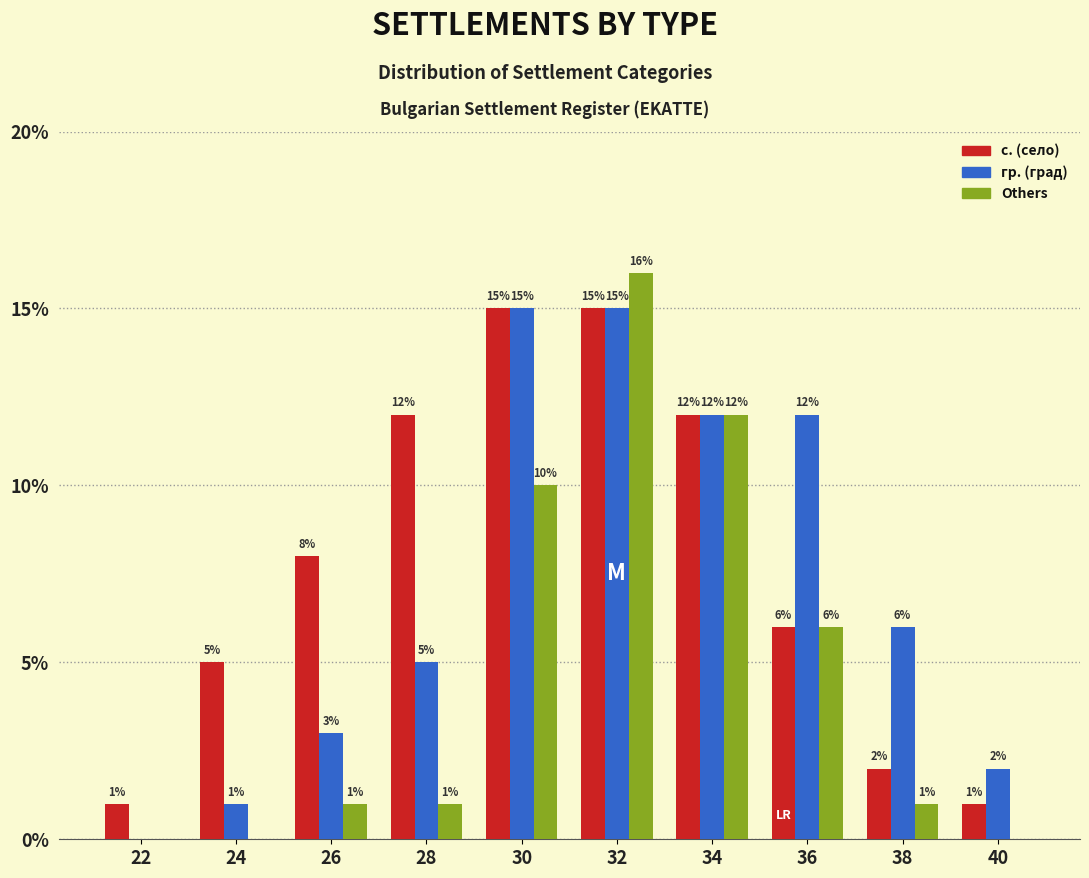

What is the total value across all series at 22?

1